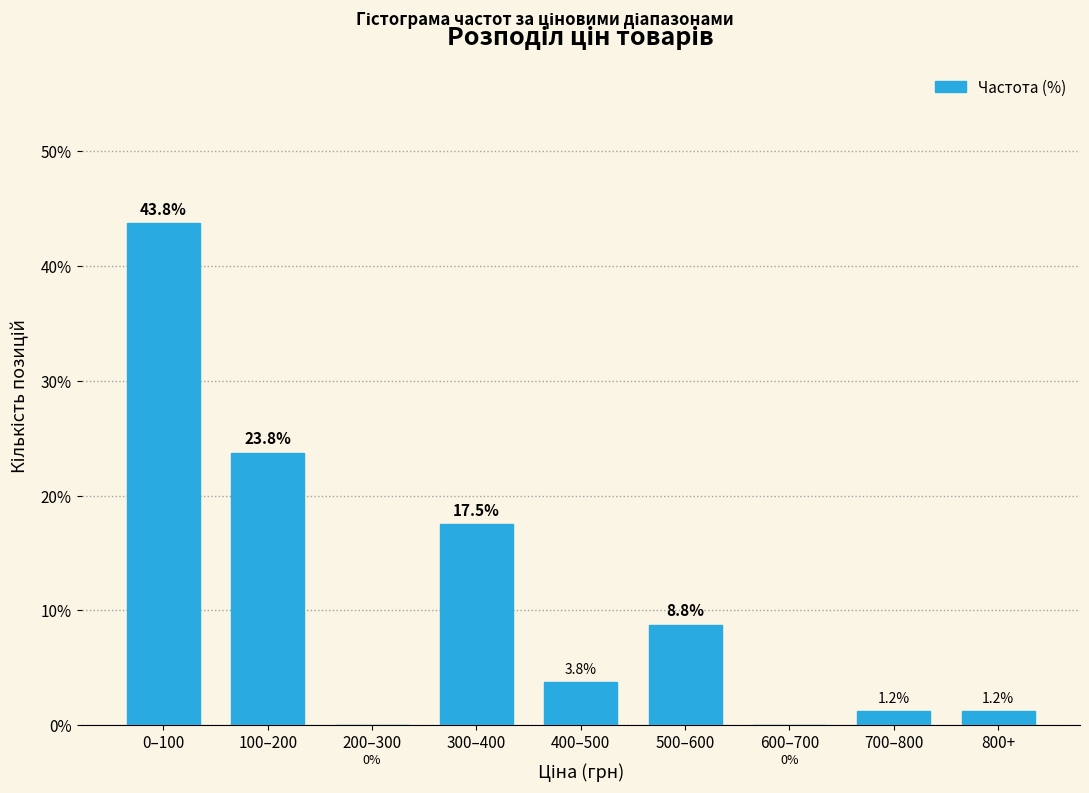

Between 0–100 and 800+, which is larger?

0–100